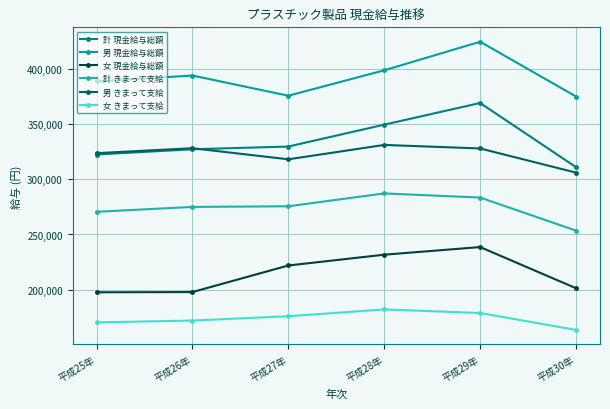

How many interior local peaks does the 女 きまって支給 series have?

1